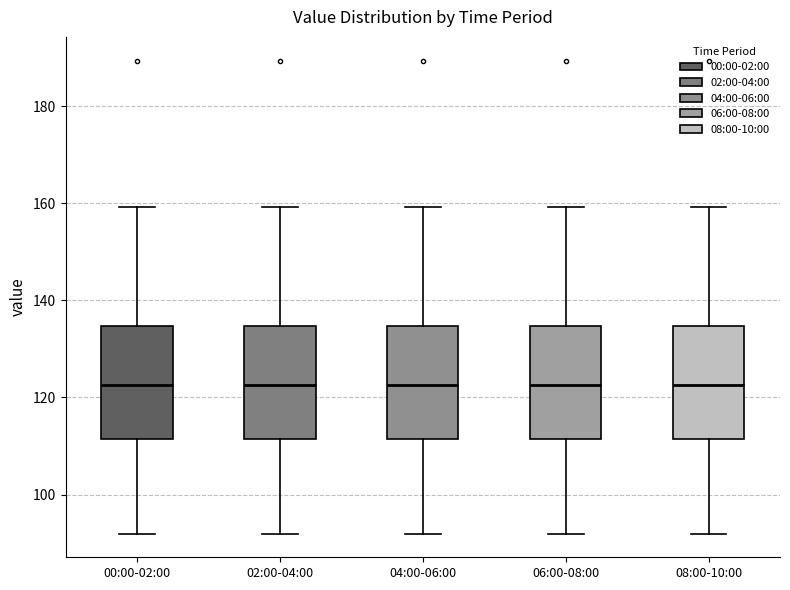

Where does the lower whisker of the box for 08:00-10:00 end on the y-axis? The values are not printed on the chart, so give them approximately, as read against the axis.

92